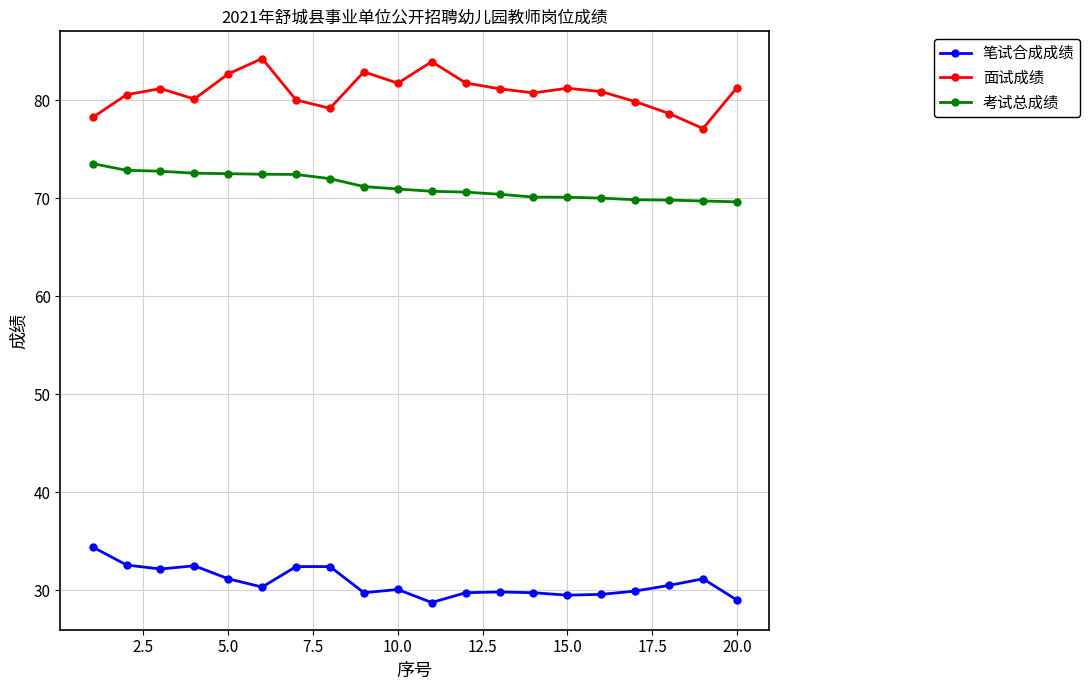

Rank the series by their maximum value, from lowest to highest.

笔试合成成绩, 考试总成绩, 面试成绩